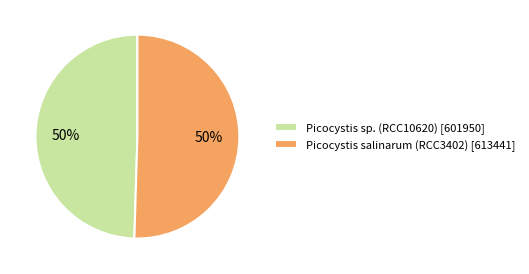

To the nearest percent, what percentage of the pie is Picocystis sp. (RCC10620) [601950]?

50%